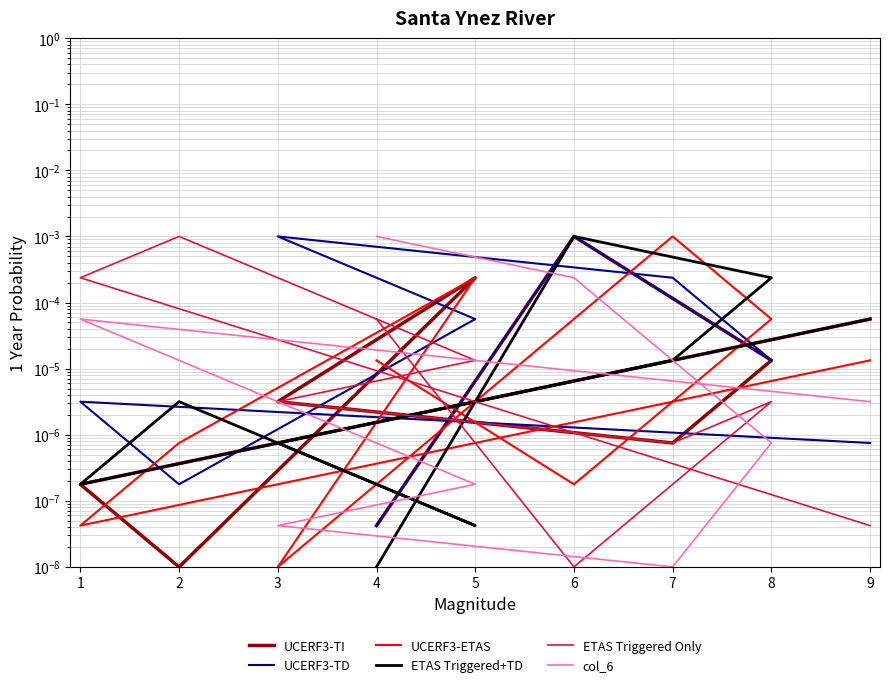

The UCERF3-ETAS series shows 0.0 at 7. True or false?

False